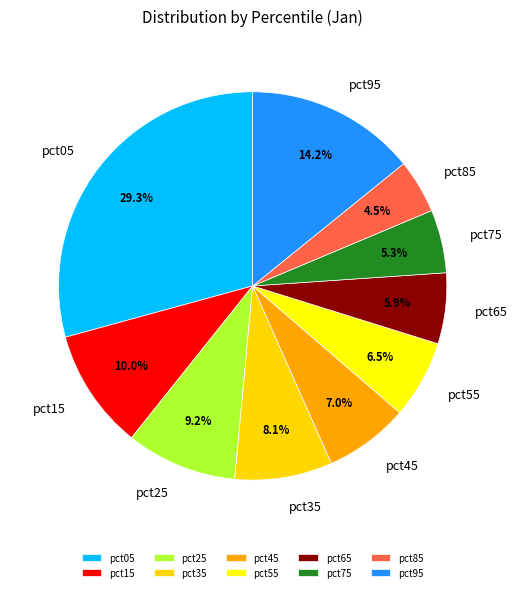

What percentage is NOT represented by pct45?

93.0%